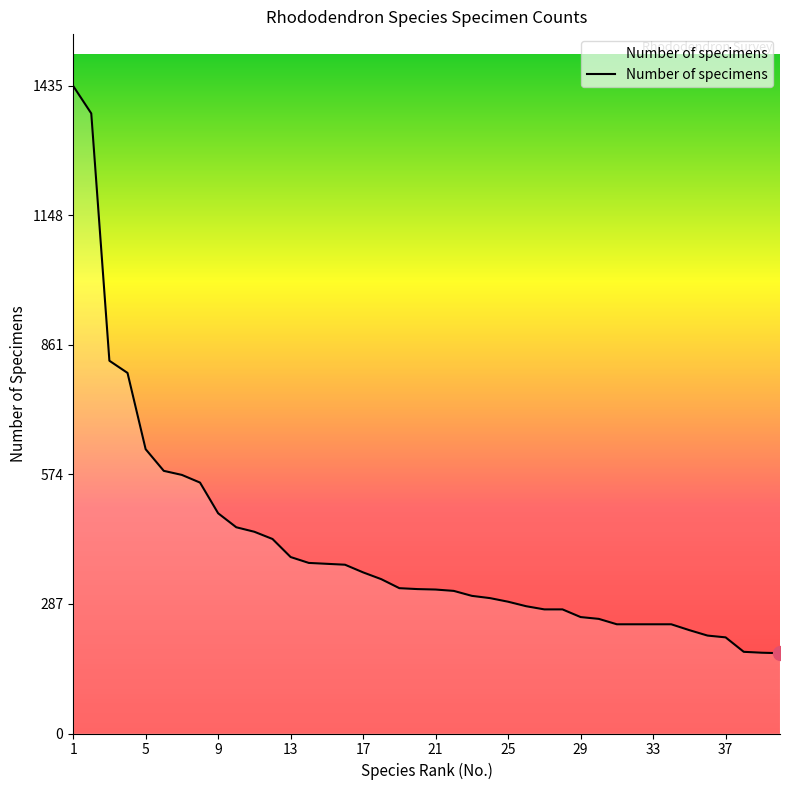

What is the difference between the maximum and minimum values?

1257